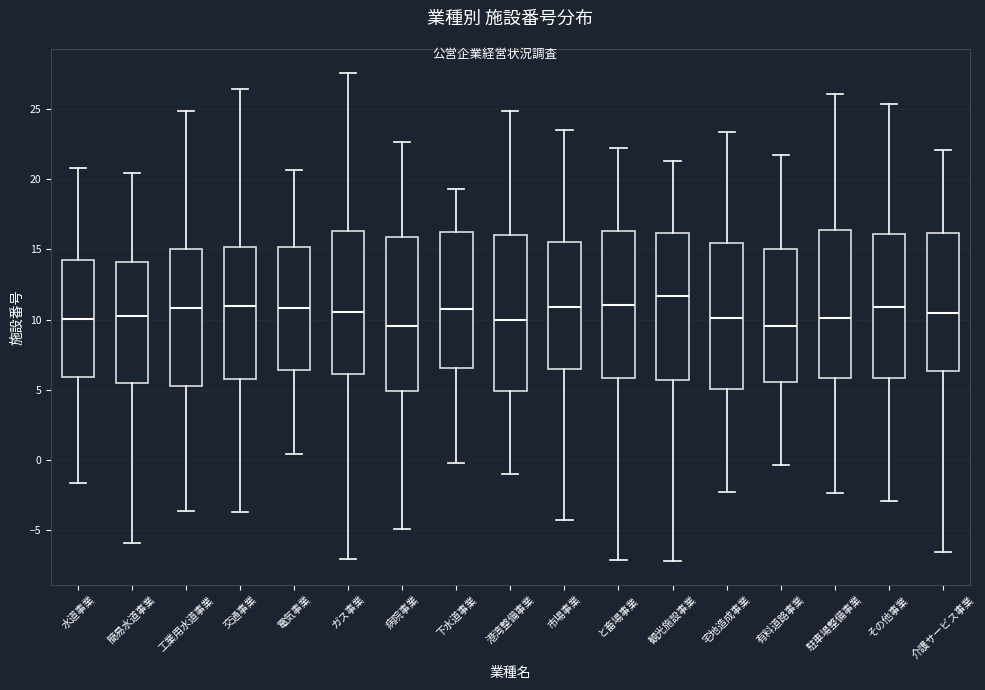

Where does the lower whisker of the box for と畜場事業 end on the y-axis? The values are not printed on the chart, so give them approximately, as read against the axis.

-7.0